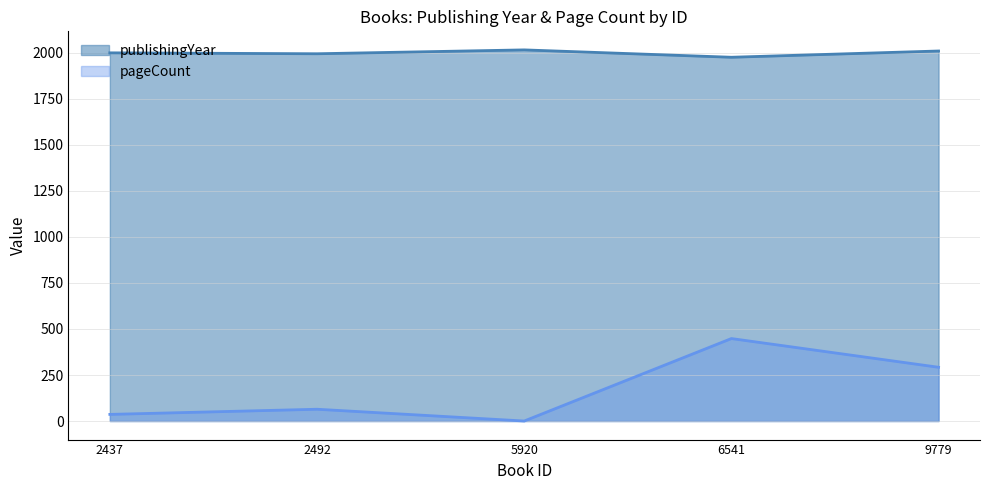

What is the value of the publishingYear point at the 4th from the left?

1976